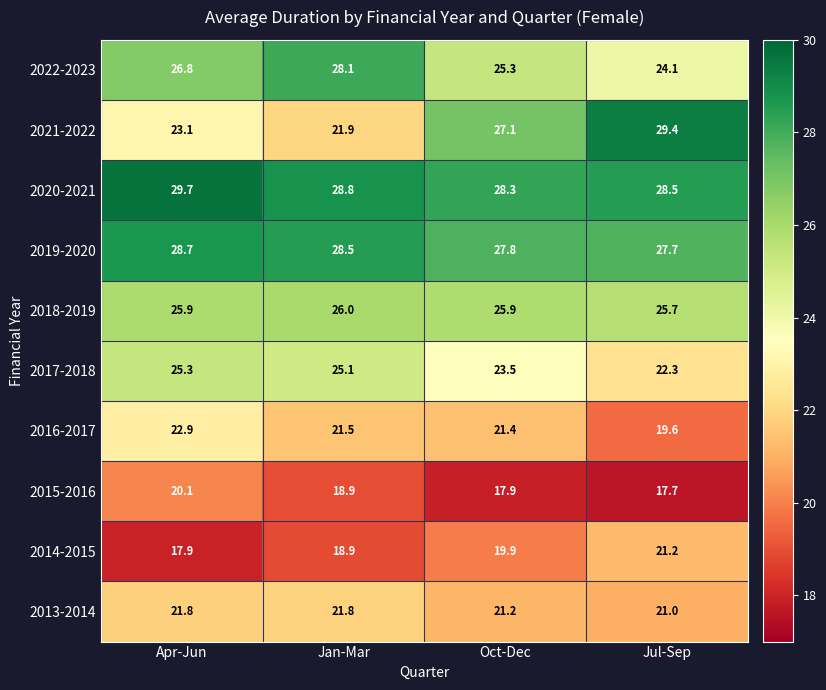

What is the greatest value displayed?

29.7